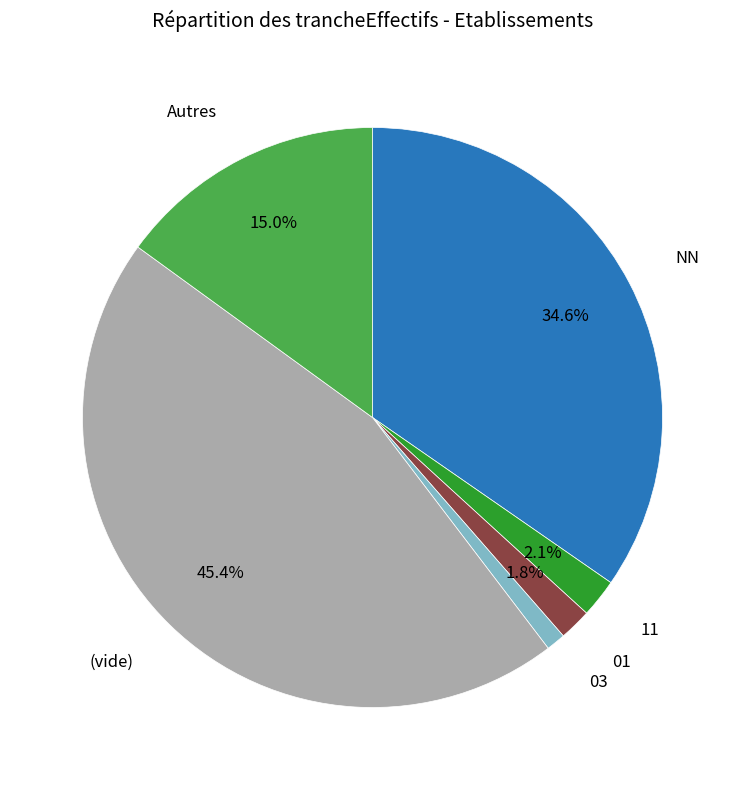

Between 03 and NN, which is larger?

NN